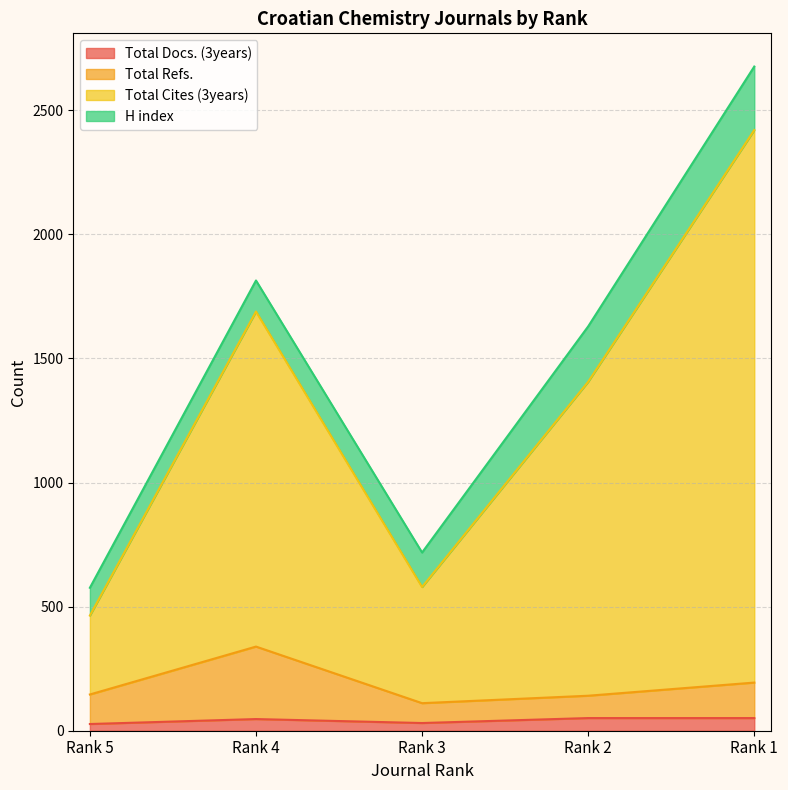

At which category does the chart reach its minimum across all series?

Rank 5